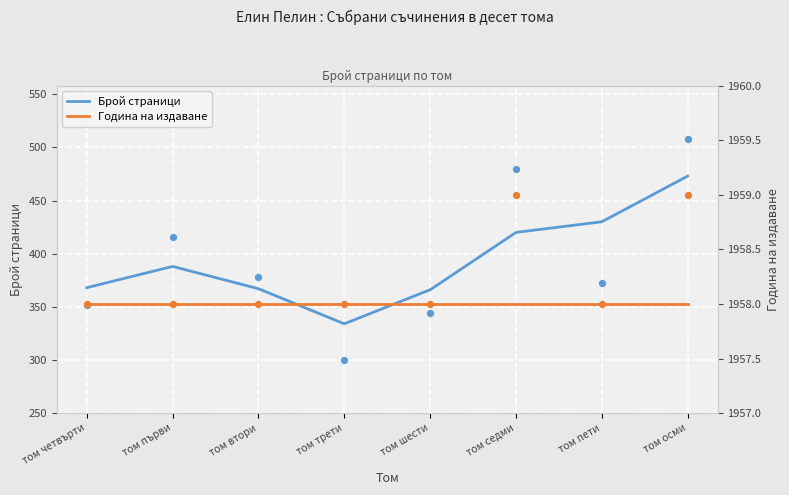

Which series reaches the minimum Y coordinate?

pageCount